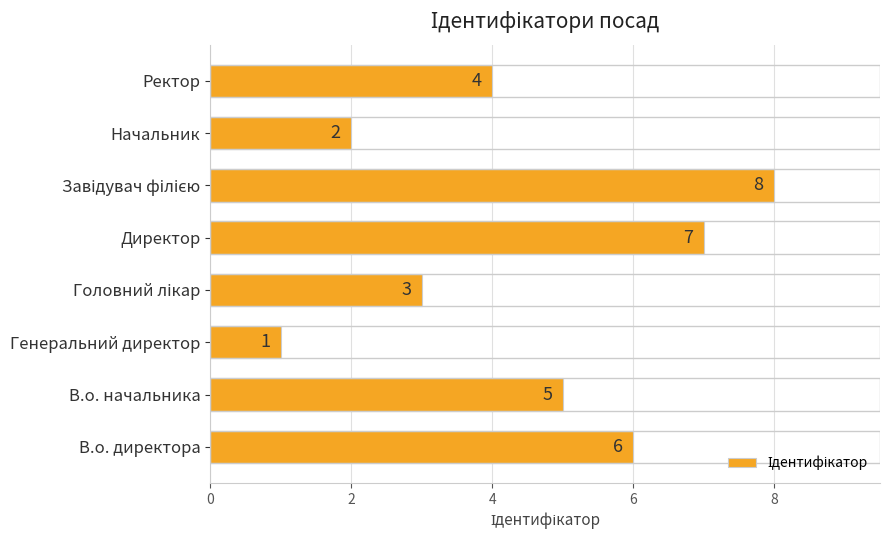

Reading top to bottom, extract all data points from this chart.

4	2	8	7	3	1	5	6